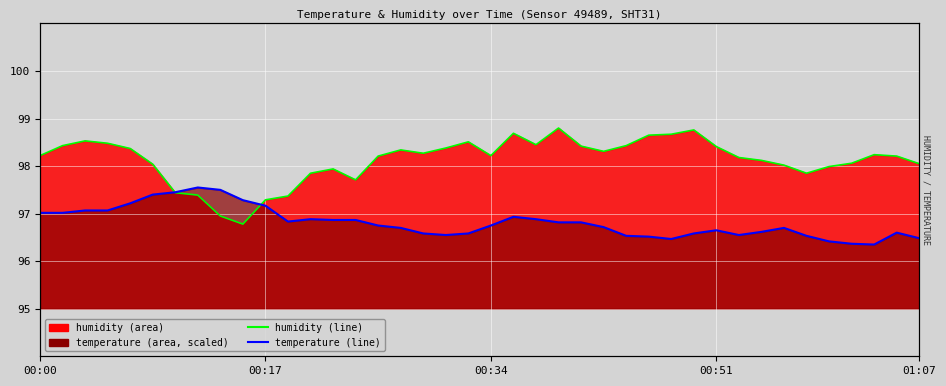

Is it true that humidity (line) equals 56.3 at 8?

False